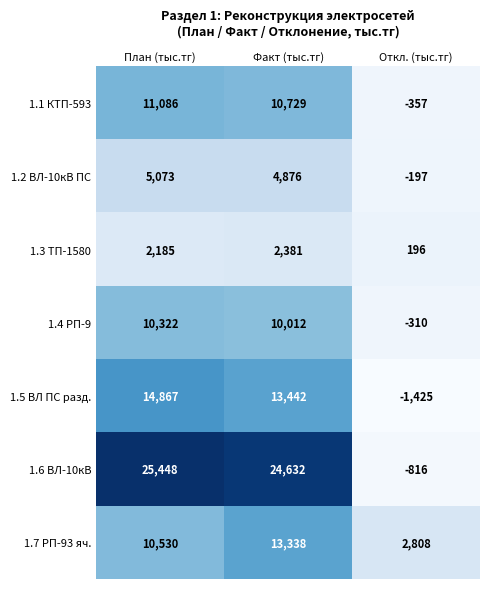

Is it true that 1.3 ТП-1580 equals 51 at Откл. (тыс.тг)?

False